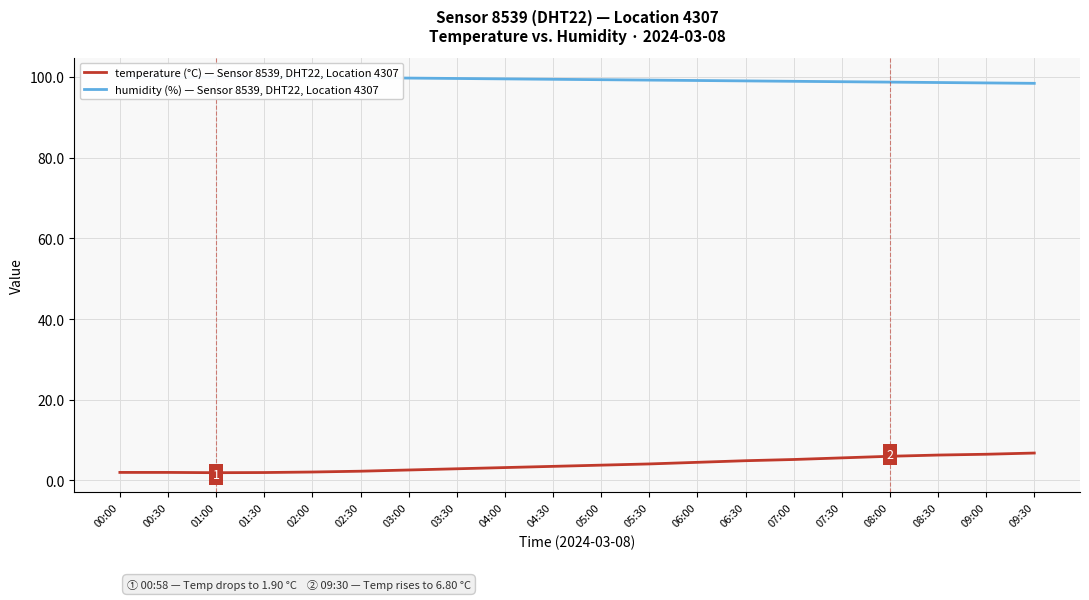

Where is humidity (%) — Sensor 8539, DHT22, Location 4307 nearest to the value 99?

06:30